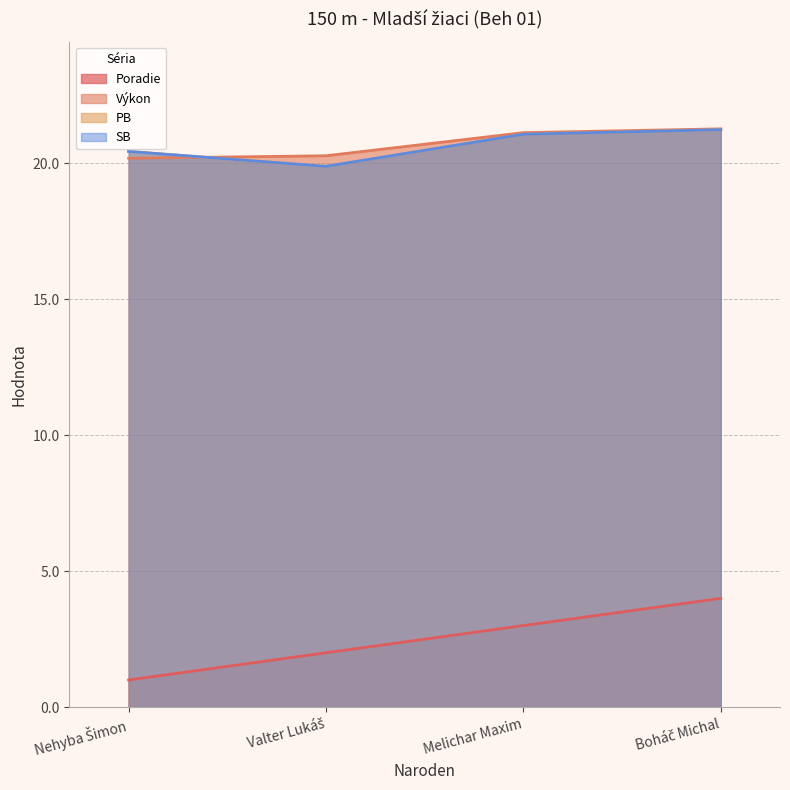

Count the number of categories in the chart.

4